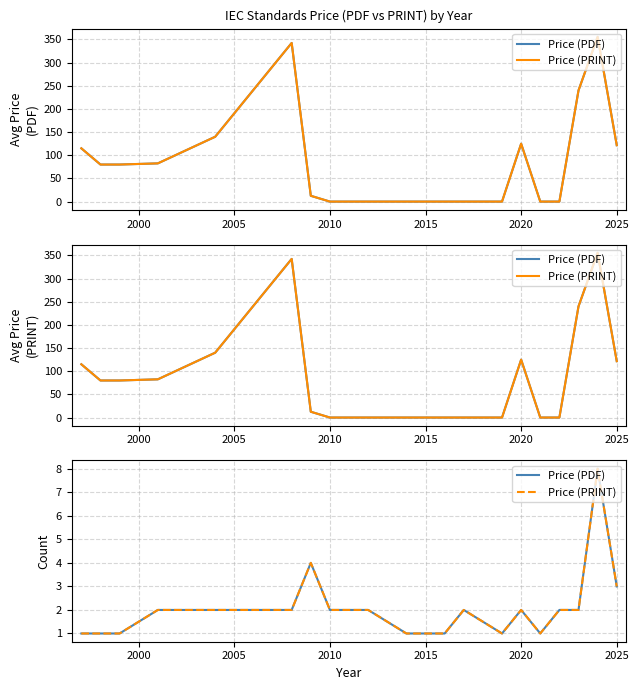

What is the value of the Price (PDF) point at the 16th from the left?

2